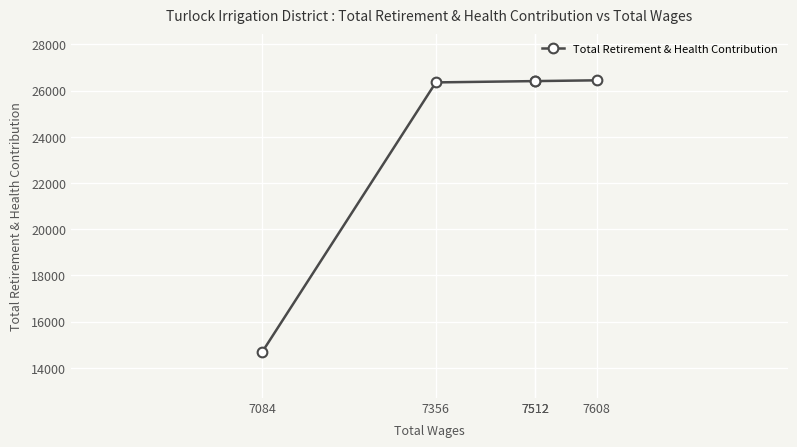

True or false: the data shows 39273 at 7512.

False